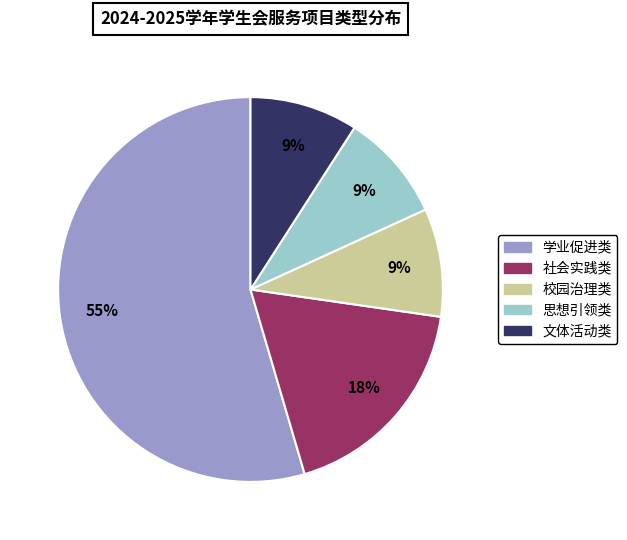

The 文体活动类 slice represents 4% of the pie. True or false?

False